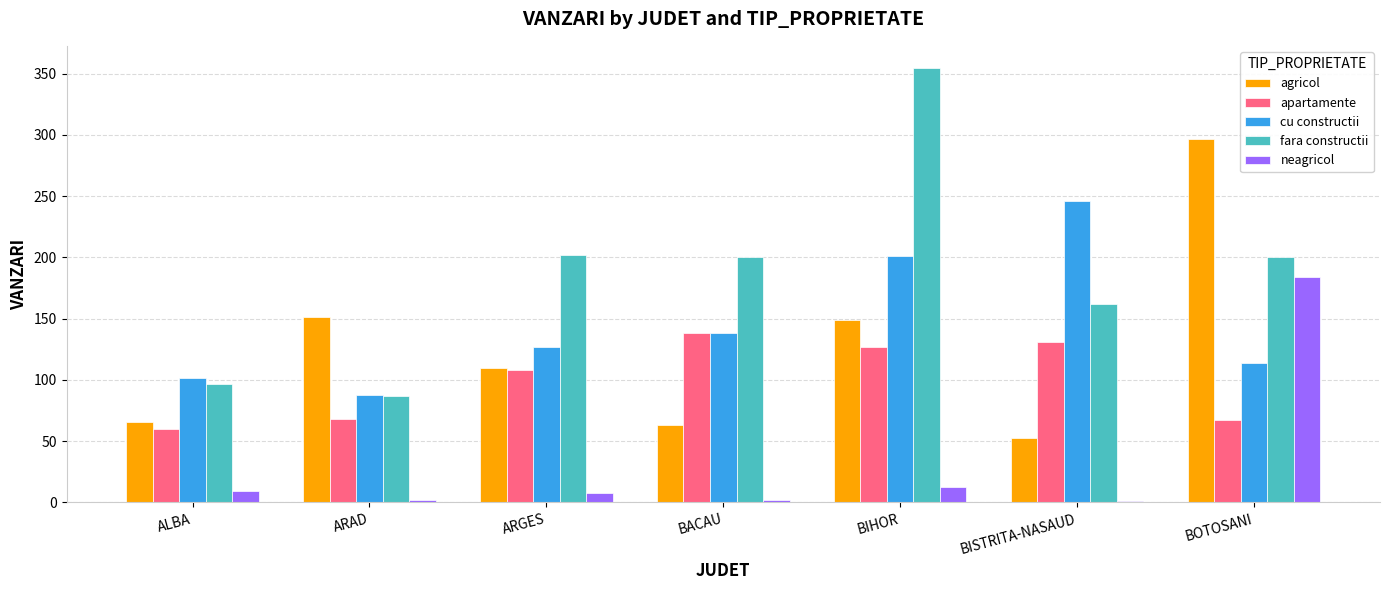

Which series has the largest total across all categories?

fara constructii